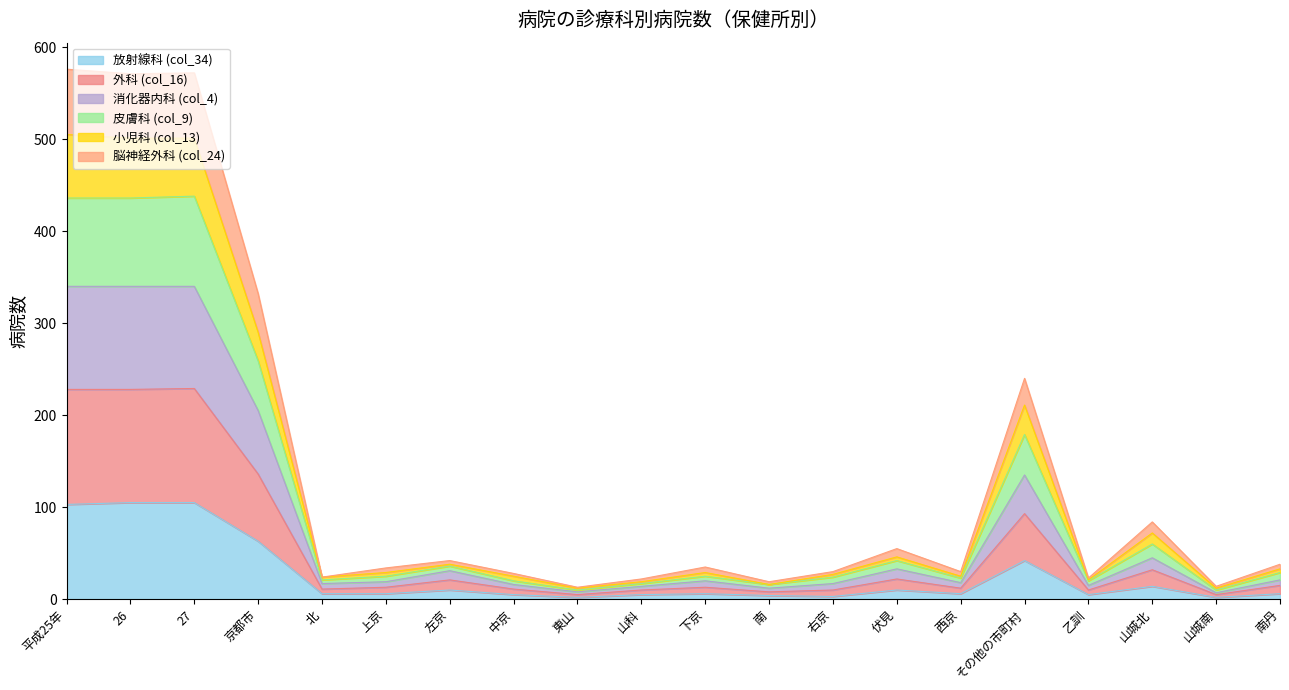

Read the 放射線科 (col_34) value at 南丹, to the nearest 10.

10